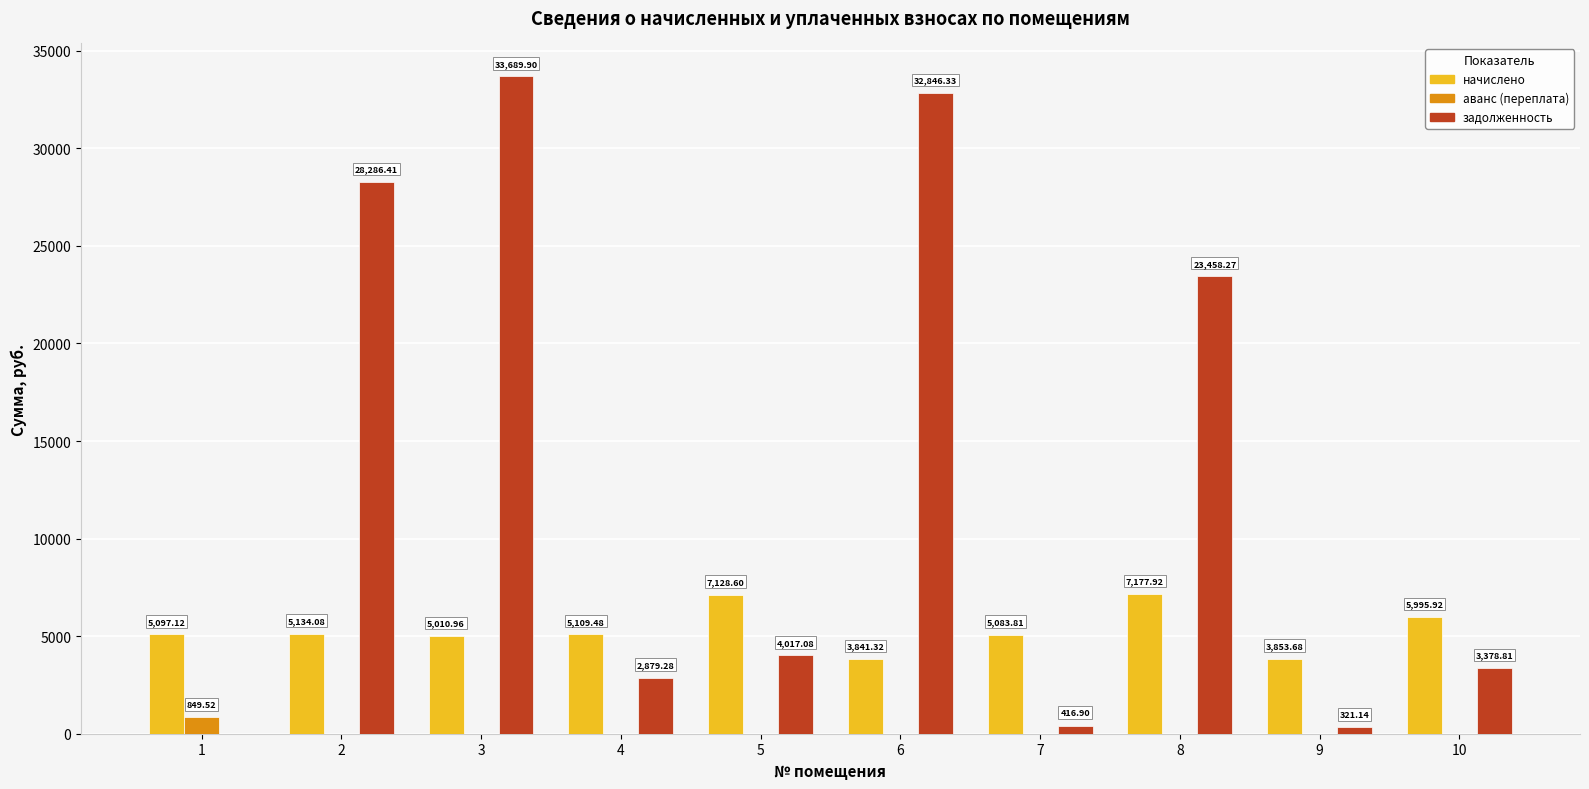

How many values in the начислено series exceed 5109?

5